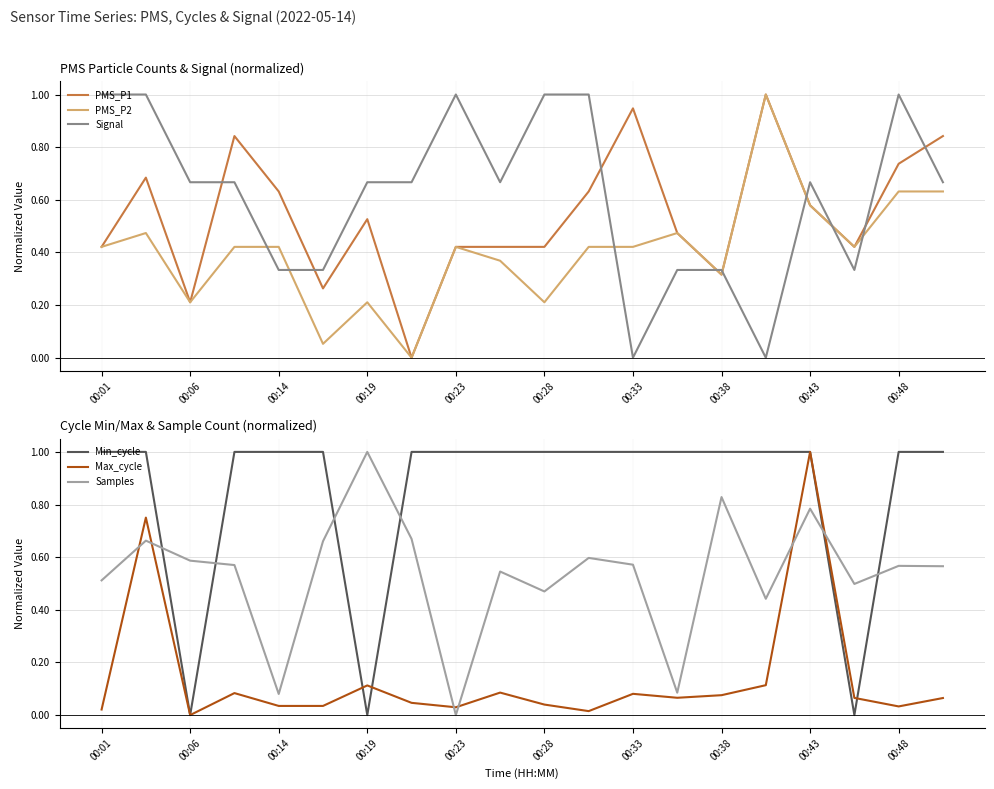

At how many categories does at least one series exceed 0?

20